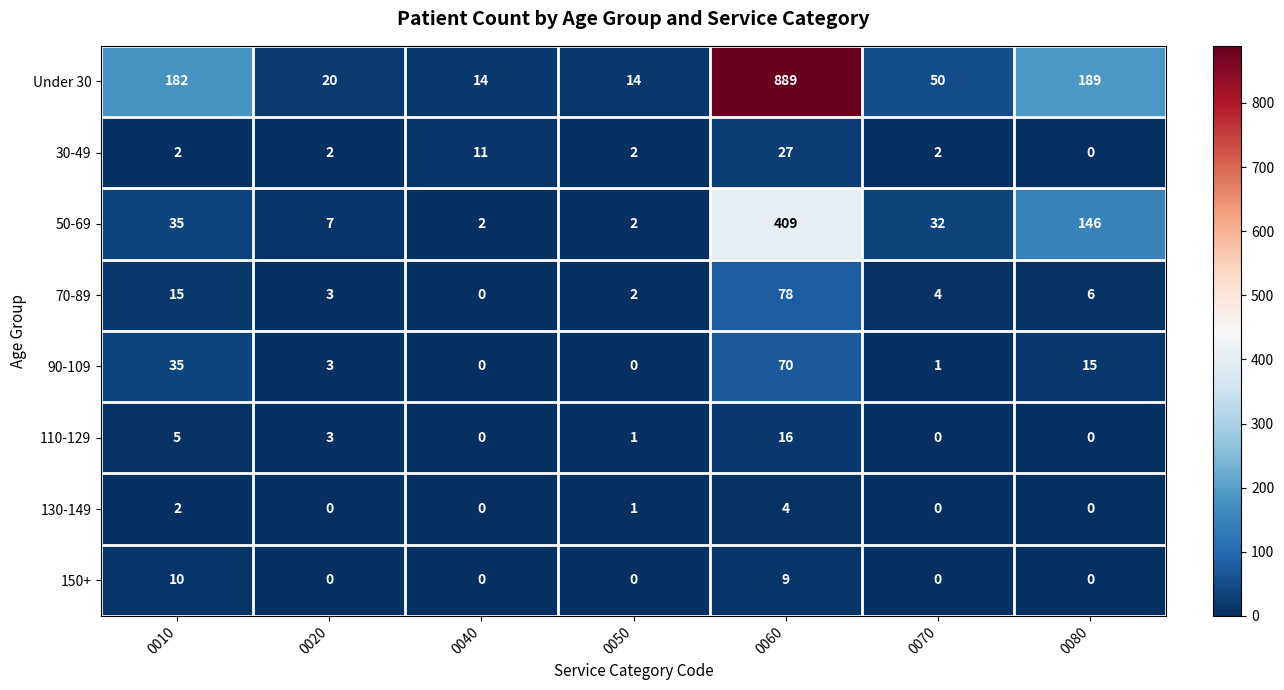

Which series has the widest spread of values?

Under 30